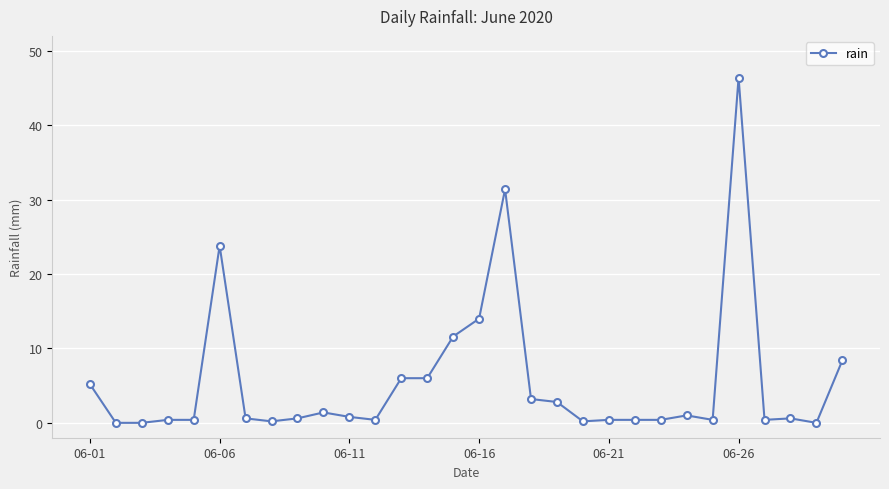

What is the greatest value displayed?

46.4